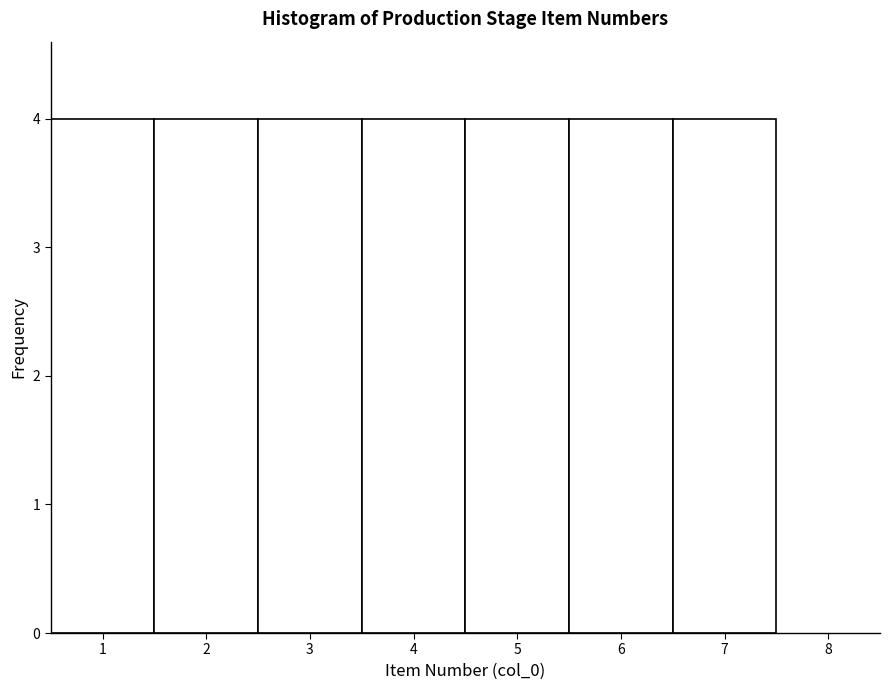

Reading left to right, list every bar in this chart as the range it spans on the x-axis followed by its height. The values are not printed on the chart, so give them approximately, as read against the axis.

0.5 to 1.5: 4
1.5 to 2.5: 4
2.5 to 3.5: 4
3.5 to 4.5: 4
4.5 to 5.5: 4
5.5 to 6.5: 4
6.5 to 7.5: 4